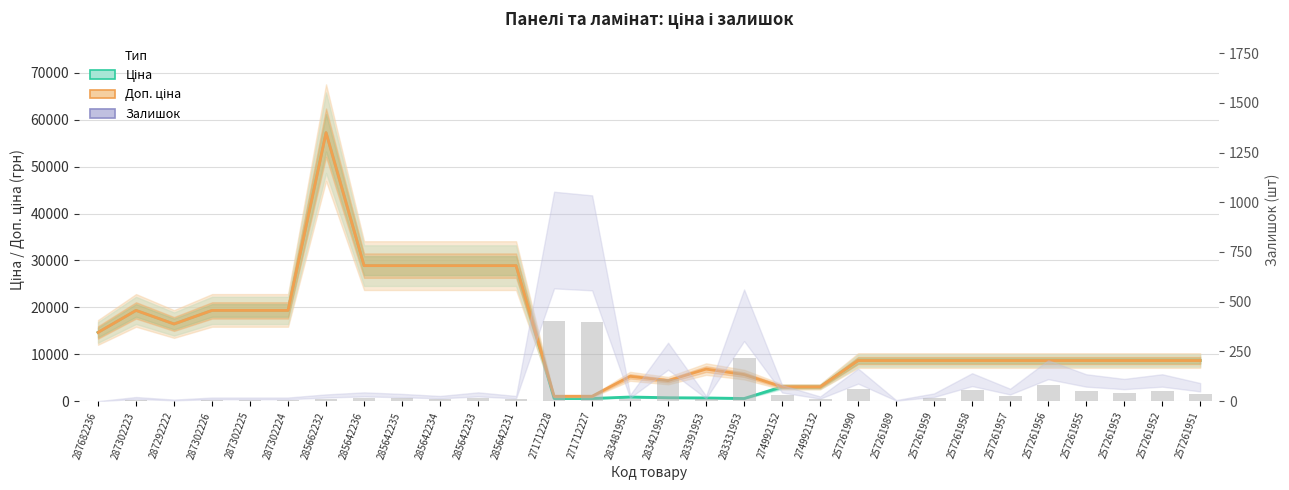

Is the value of Ціна at 283391953 greater than the value of Залишок at 257261959?

Yes